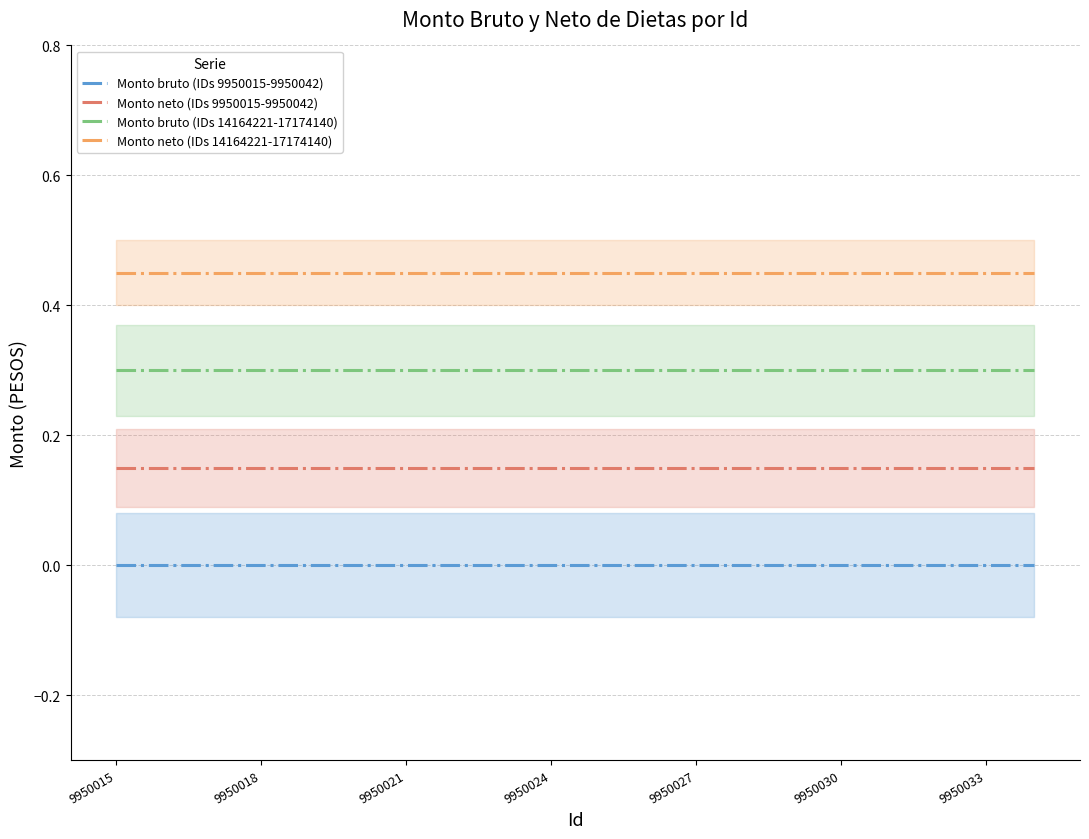

True or false: Monto bruto (IDs 14164221-17174140) and Monto bruto (IDs 9950015-9950042) intersect in this chart.

False